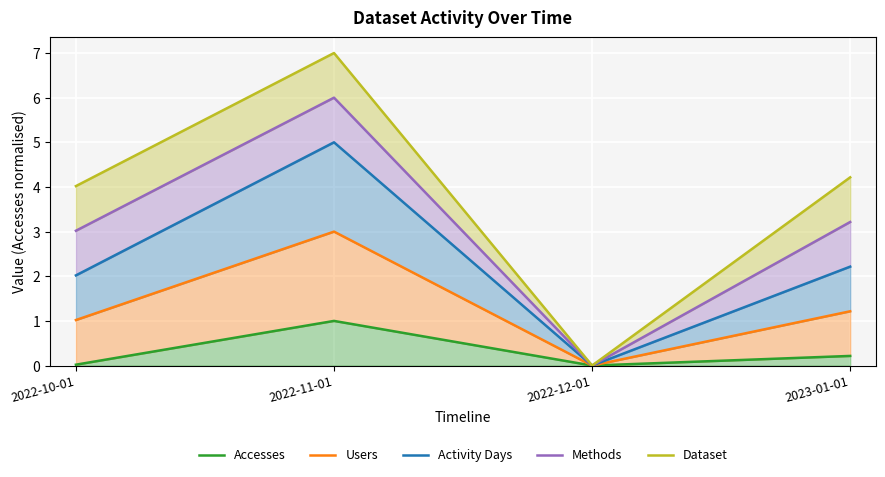

True or false: Accesses and Dataset cross at least once.

False